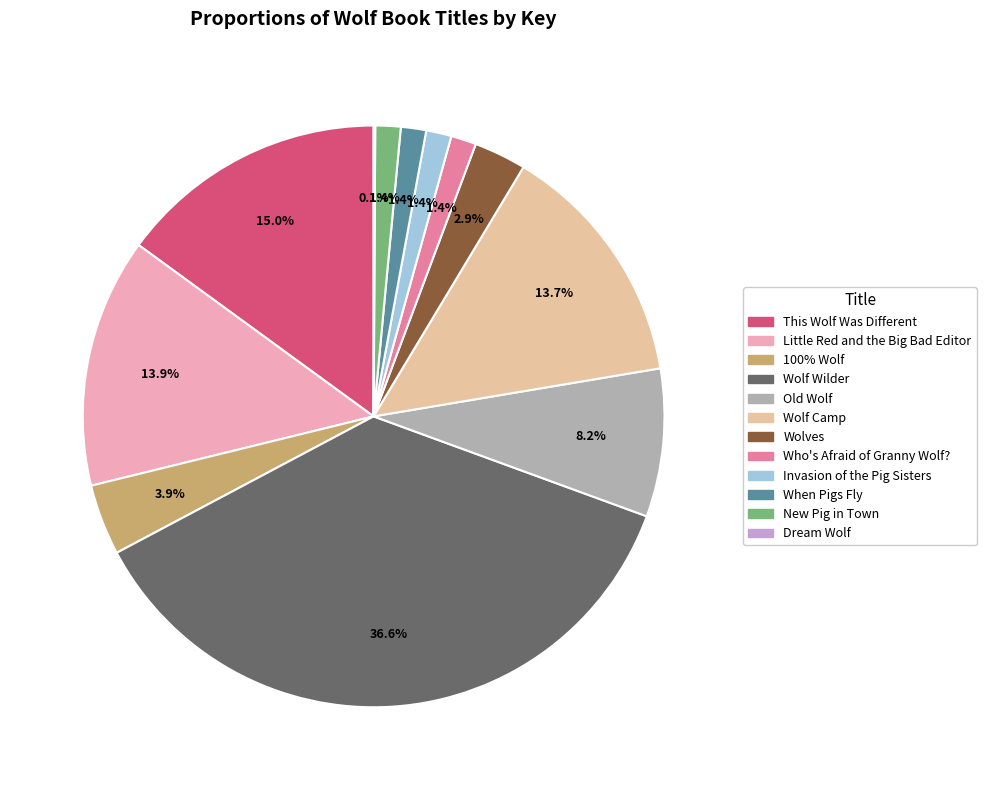

What is the ratio of the value at When Pigs Fly to the value at Invasion of the Pig Sisters?

1.0